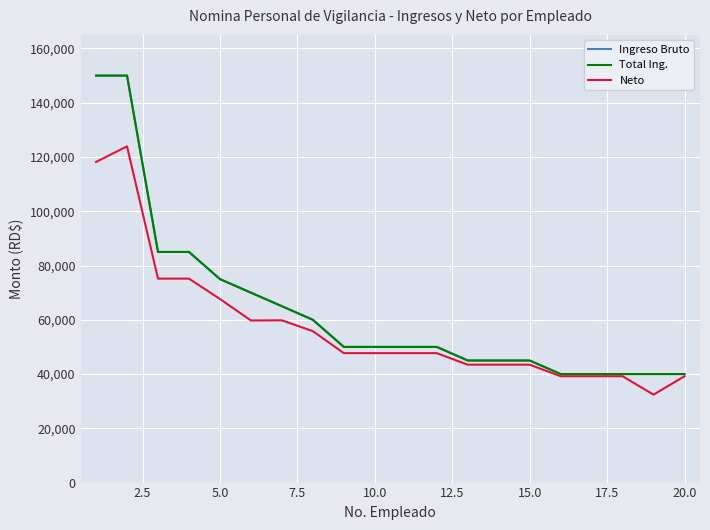

Is this an area chart (filled region under the line)?

No